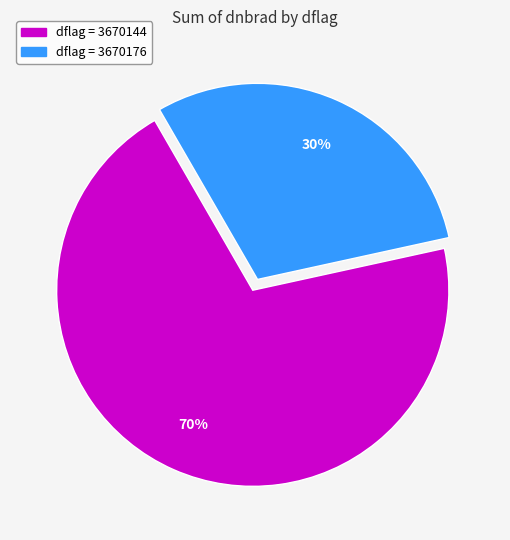

To the nearest percent, what portion does dflag = 3670176 represent?

30%